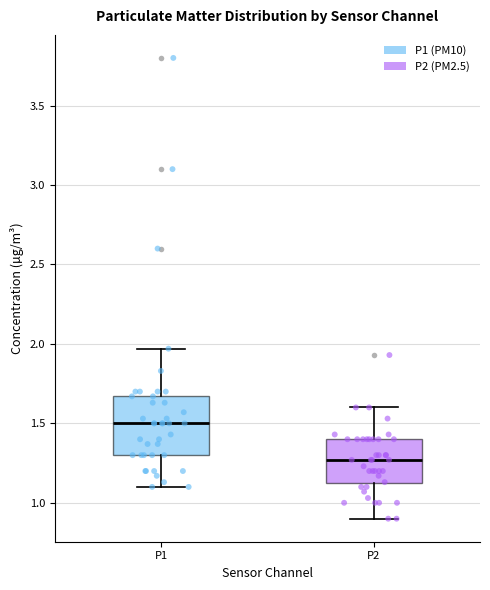

Which box has the lowest median line?

P2